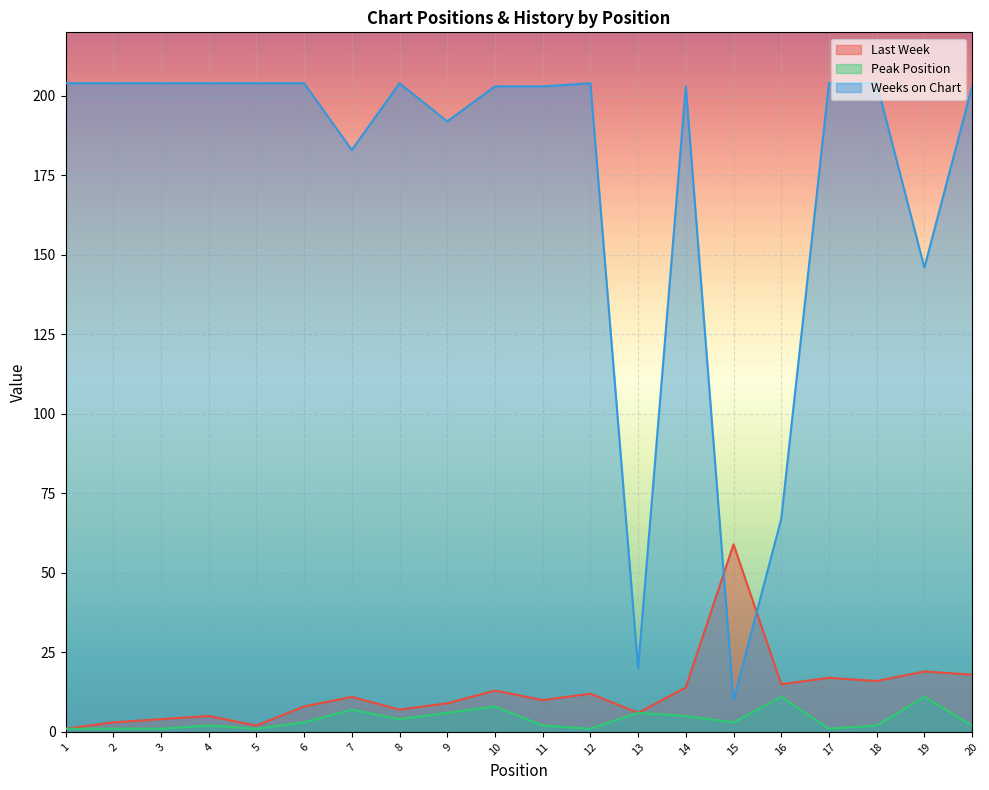

Reading left to right, what are all the values shown in this chart?

Last Week: 1=1	2=3	3=4	4=5	5=2	6=8	7=11	8=7	9=9	10=13	11=10	12=12	13=6	14=14	15=59	16=15	17=17	18=16	19=19	20=18
Peak Position: 1=1	2=1	3=1	4=2	5=1	6=3	7=7	8=4	9=6	10=8	11=2	12=1	13=6	14=5	15=3	16=11	17=1	18=2	19=11	20=2
Weeks on Chart: 1=204	2=204	3=204	4=204	5=204	6=204	7=183	8=204	9=192	10=203	11=203	12=204	13=20	14=203	15=10	16=67	17=204	18=204	19=146	20=203